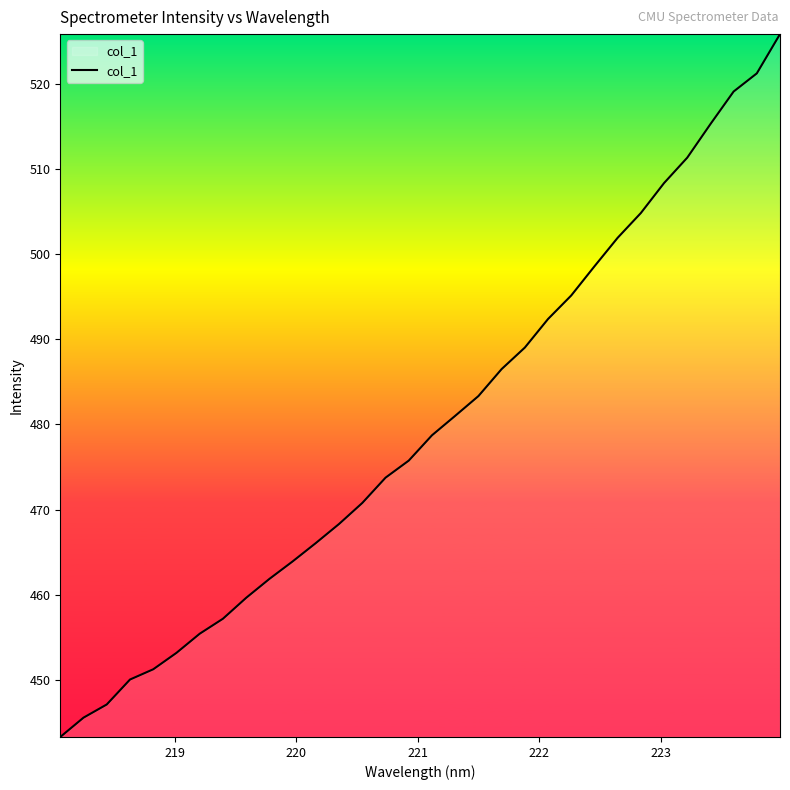

What is the average value?

479.9